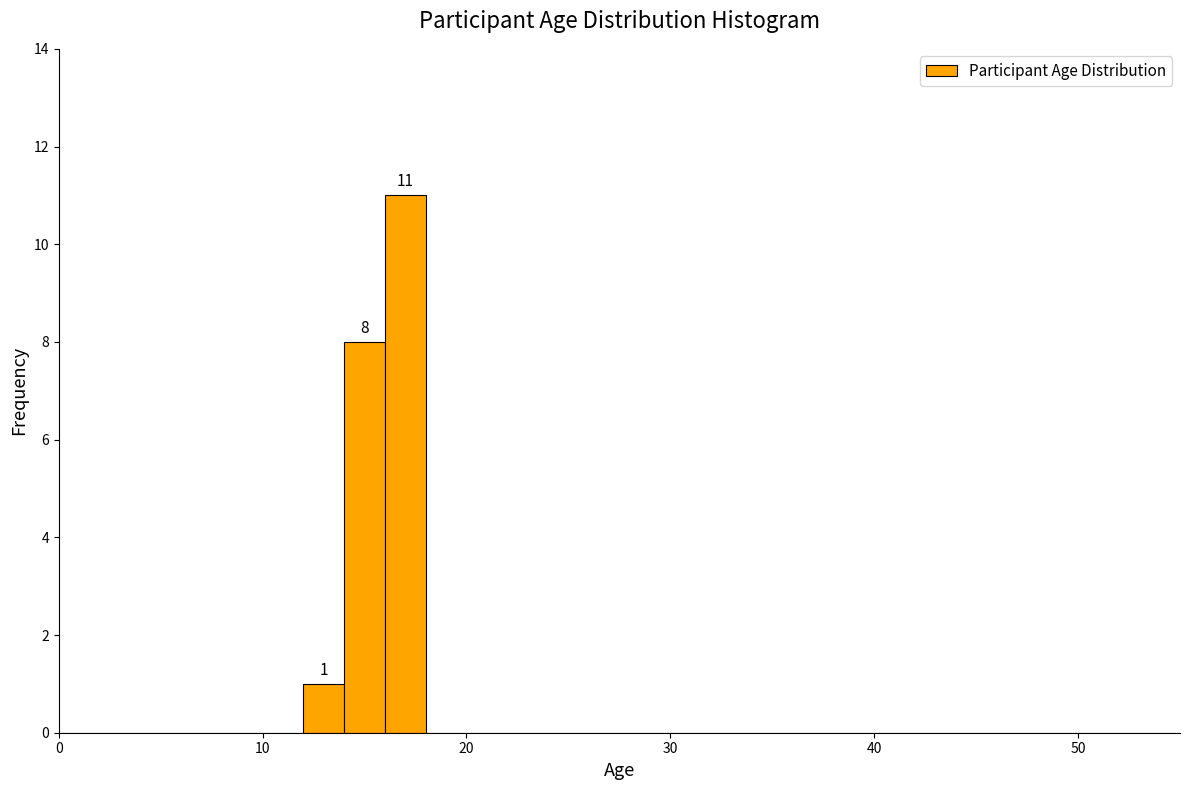

Around what value on the x-axis is the tallest bar? Give the approximate position of its centre, as read against the axis.

17